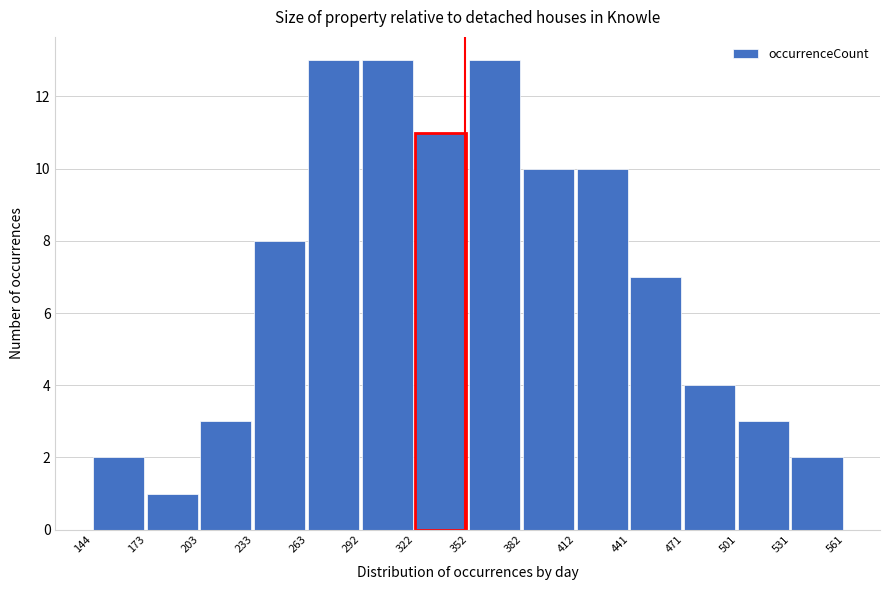

Reading left to right, transcribe this chart: for each bar, give the range it covers on the x-axis and its height. The values are not printed on the chart, so give them approximately, as read against the axis.

144 to 173: 2
173 to 203: 1
203 to 233: 3
233 to 263: 8
263 to 292: 13
292 to 322: 13
322 to 352: 11
352 to 382: 13
382 to 412: 10
412 to 441: 10
441 to 471: 7
471 to 501: 4
501 to 531: 3
531 to 561: 2